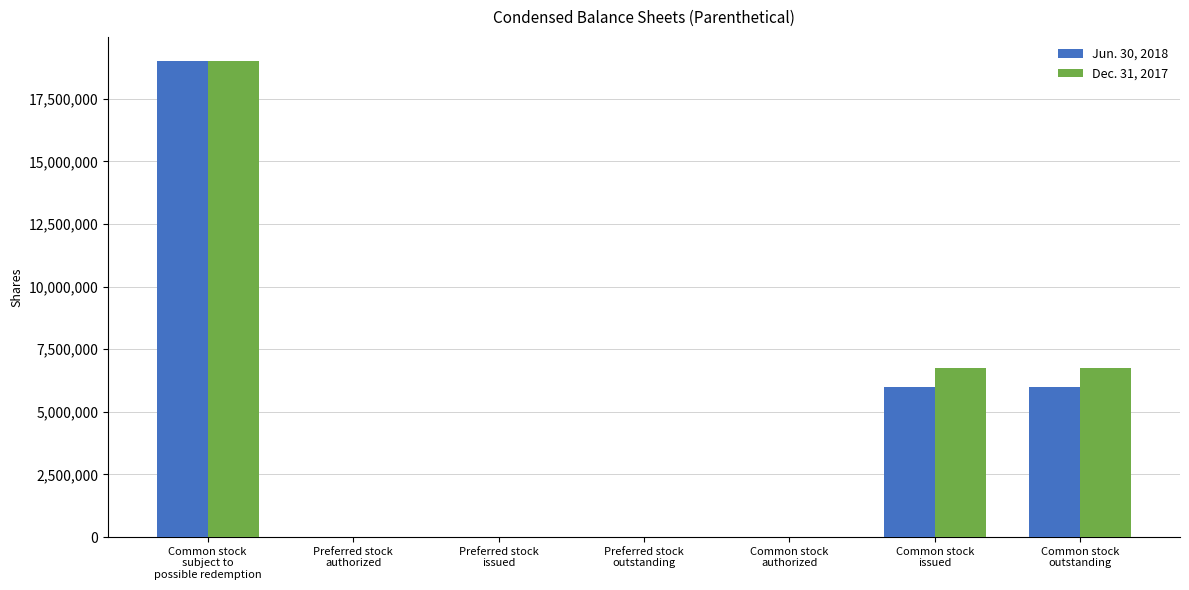

What is the greatest value displayed?

19015680